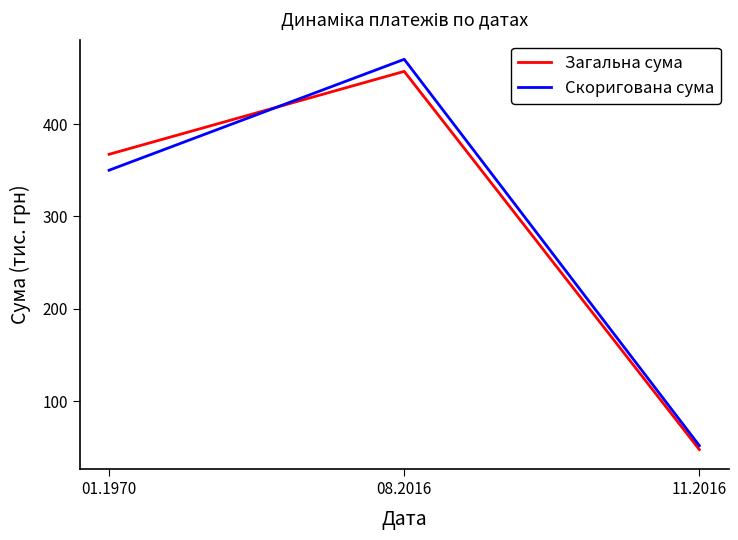

What is the difference between the highest and lowest values at 08.2016?

13.1